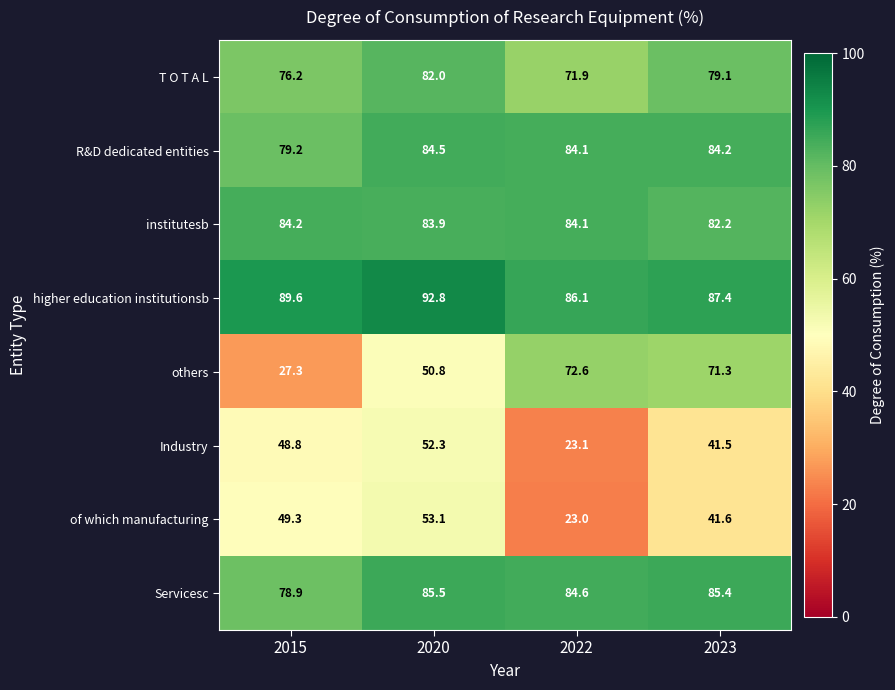

At which category does the chart reach its minimum across all series?

2022